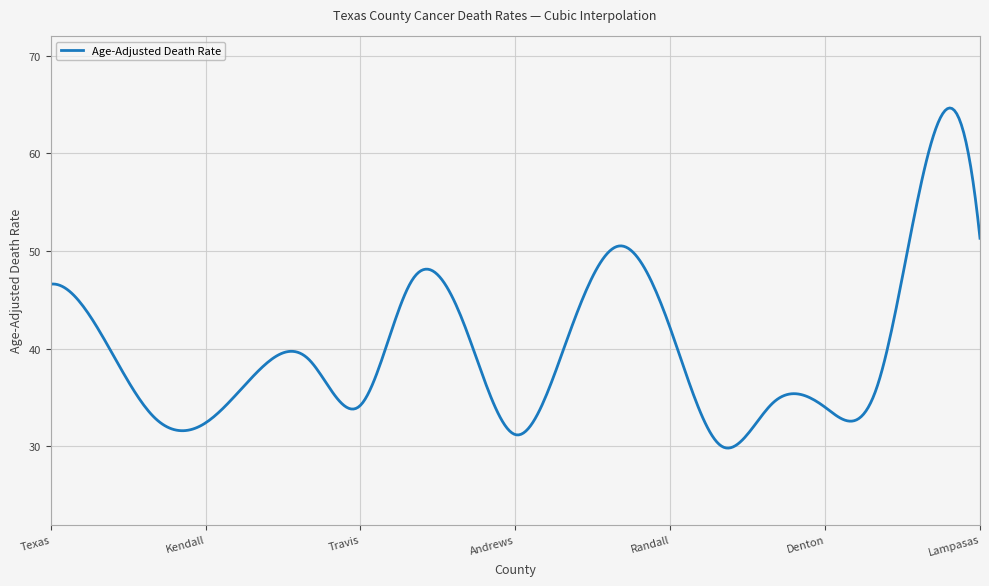

What is the difference between the maximum and minimum values?

34.8